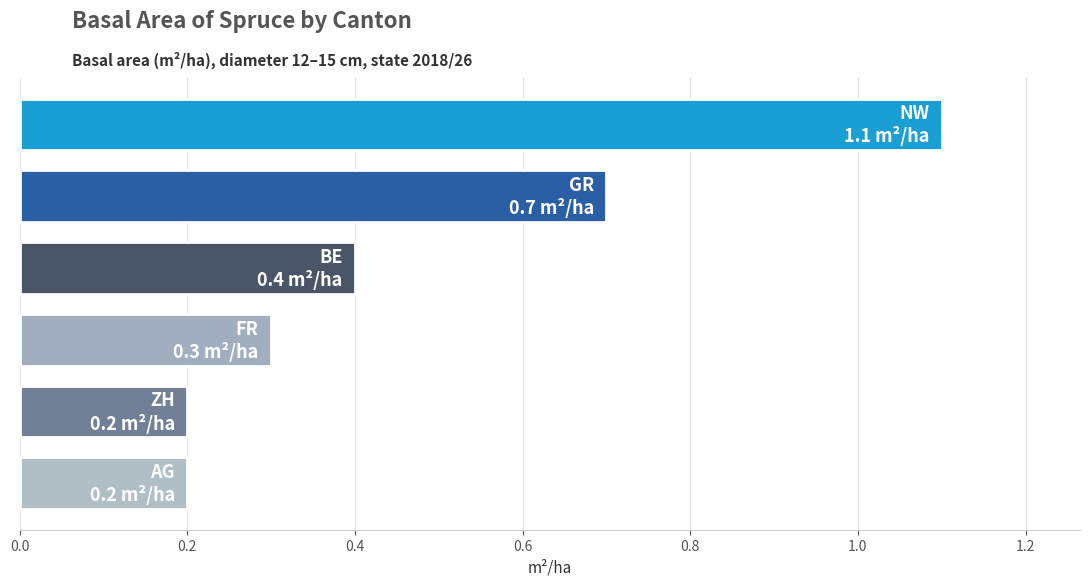

Reading top to bottom, what are all the values shown in this chart?

1.1	0.7	0.4	0.3	0.2	0.2